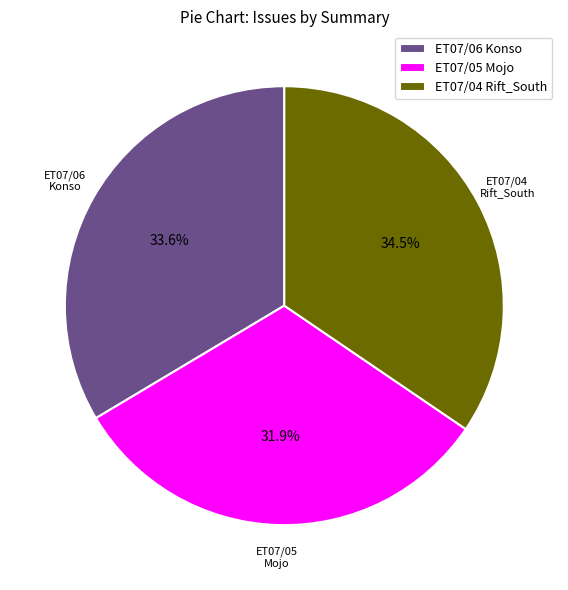

Does ET07/06 Konso represent more than half of the total?

No